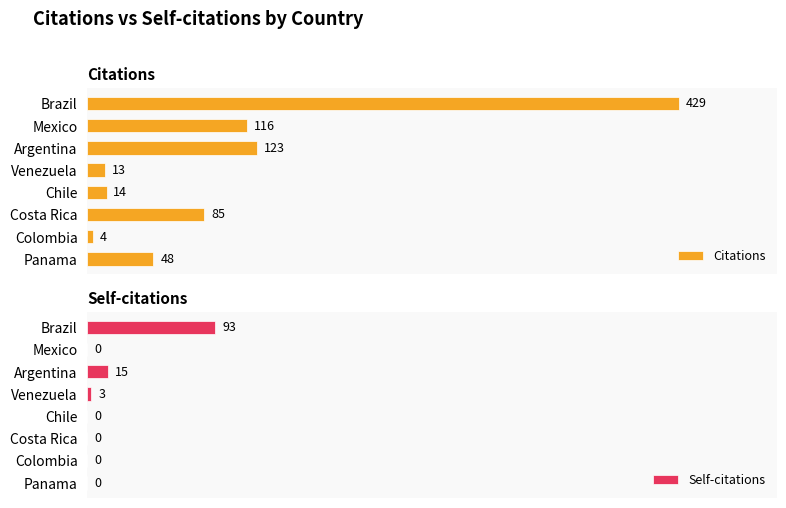

Where is Citations nearest to the value 216?

Argentina